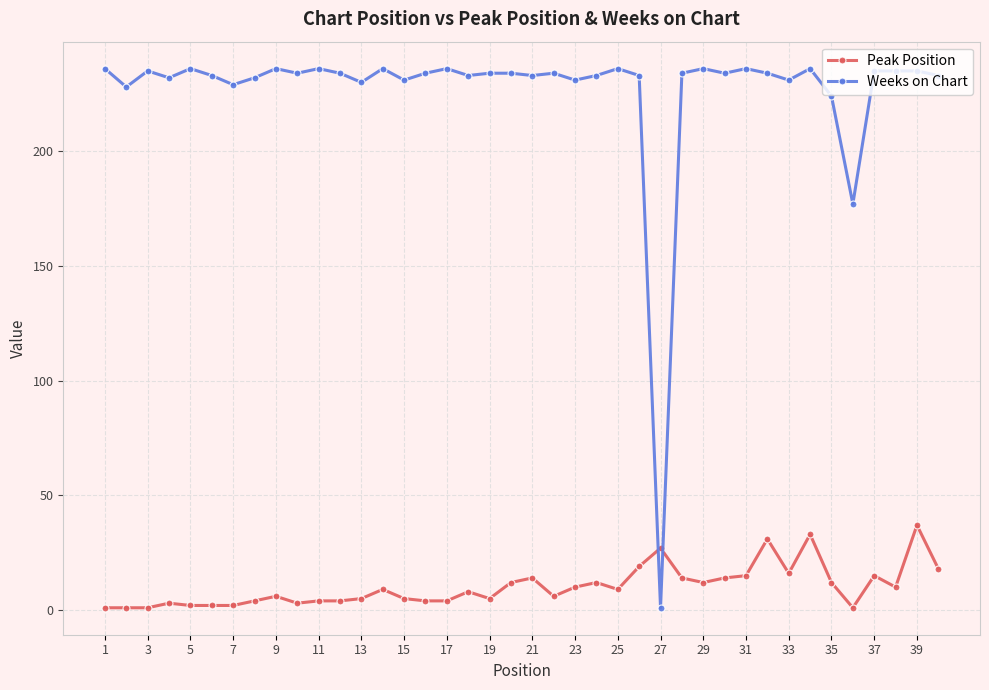

Is this an area chart (filled region under the line)?

No